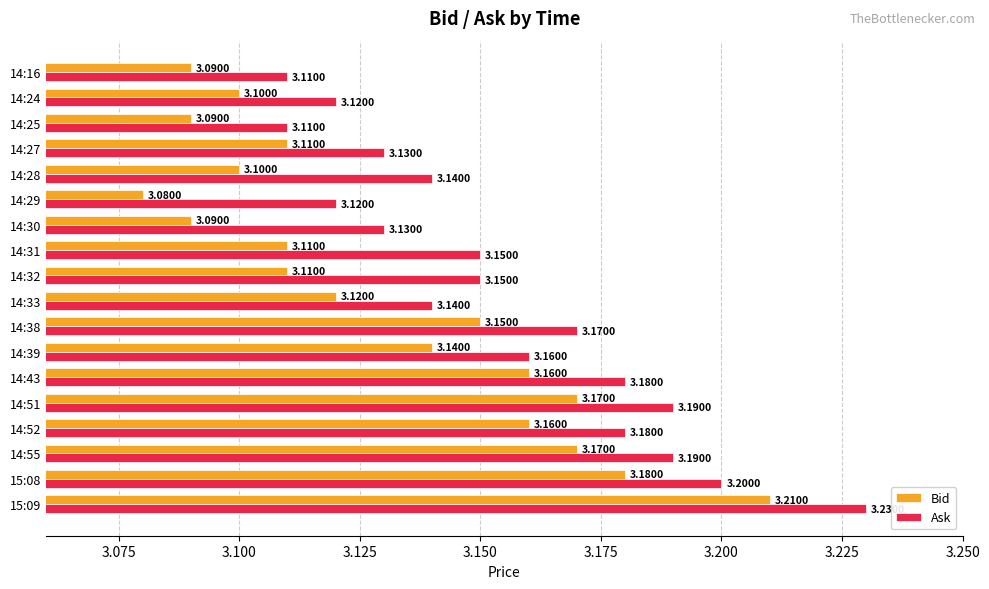

Is the value of Ask at 14:30 greater than the value of Bid at 14:27?

Yes